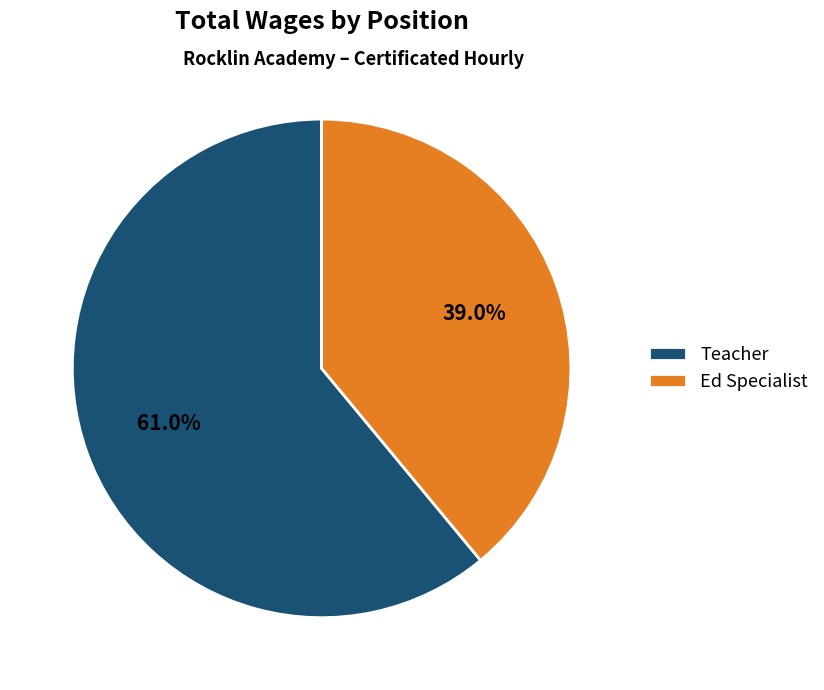

Combined, what portion of the pie is Teacher and Ed Specialist?

100.0%